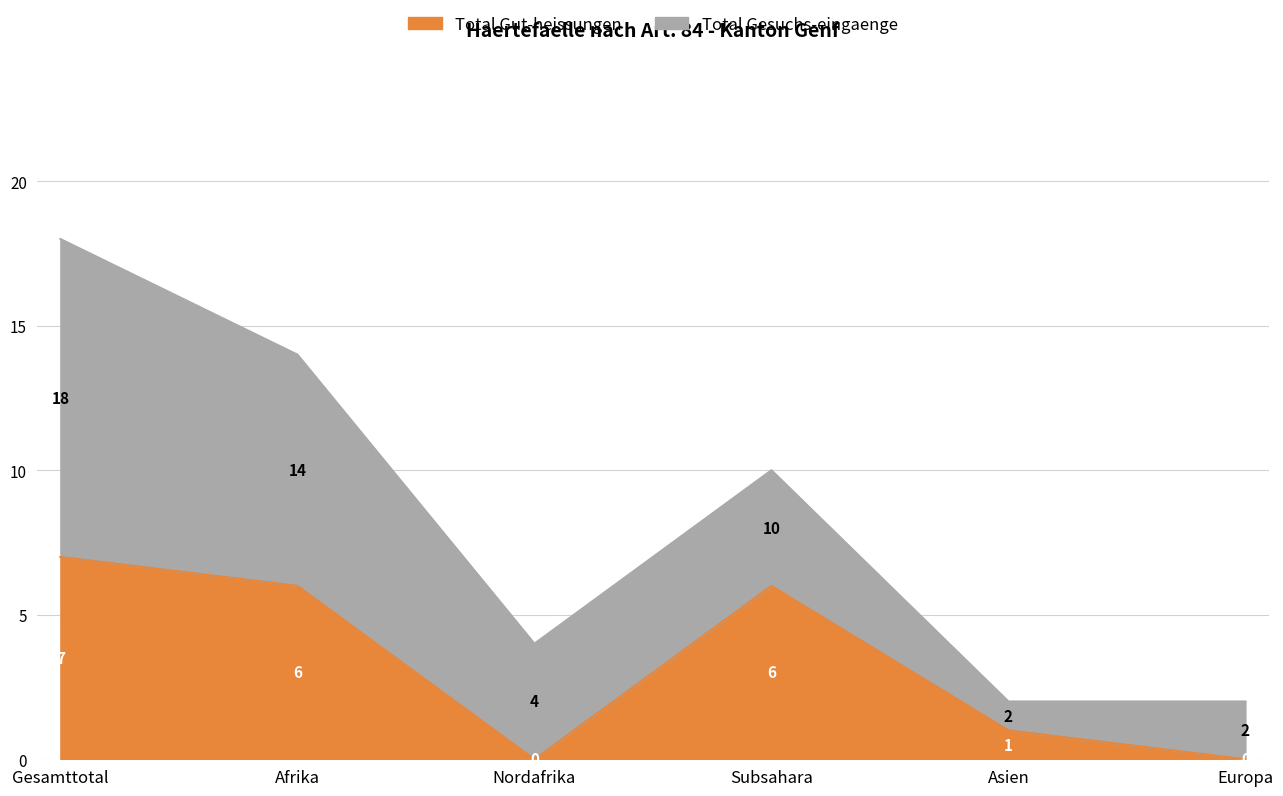

Which series has the largest total across all categories?

Total Gesuchs-eingaenge